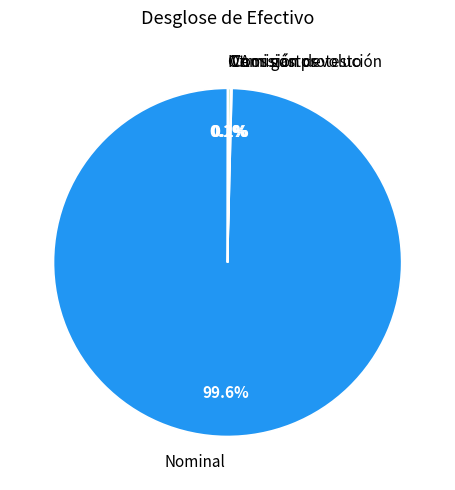

Which slice is the largest?

Nominal